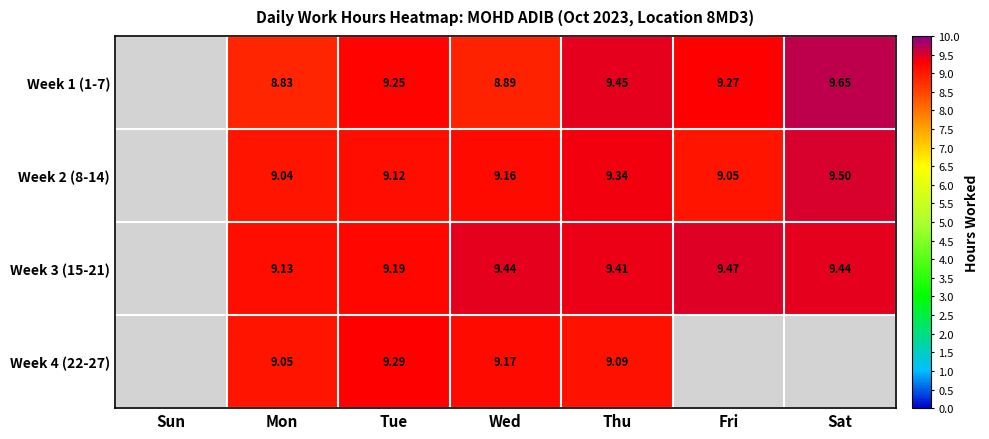

Is the value of Week 4 (22-27) at Thu greater than the value of Week 3 (15-21) at Fri?

No